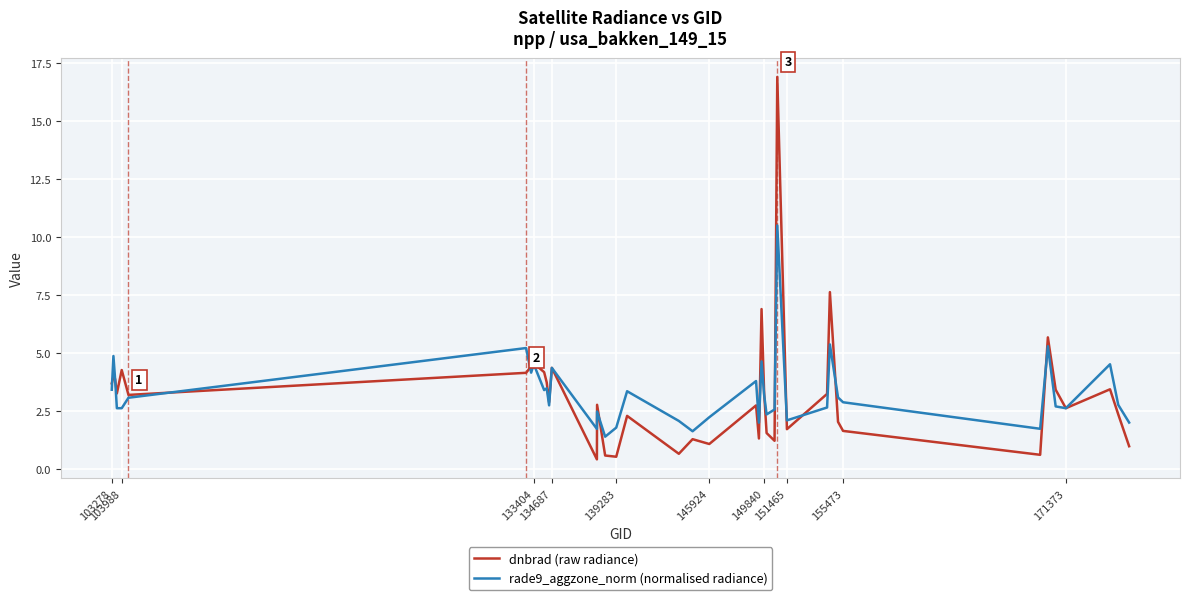

Which series has the widest spread of values?

dnbrad (raw radiance)